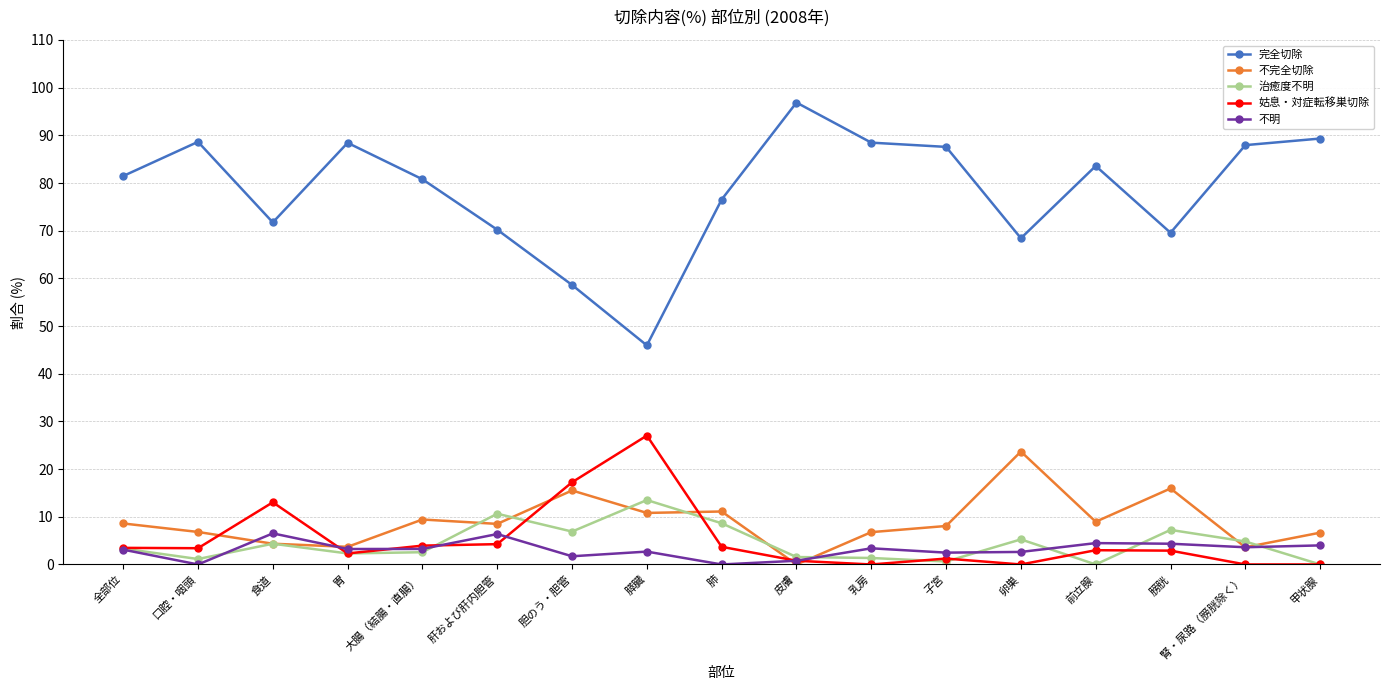

What position from the left is 腎・尿路（膀胱除く）?

16